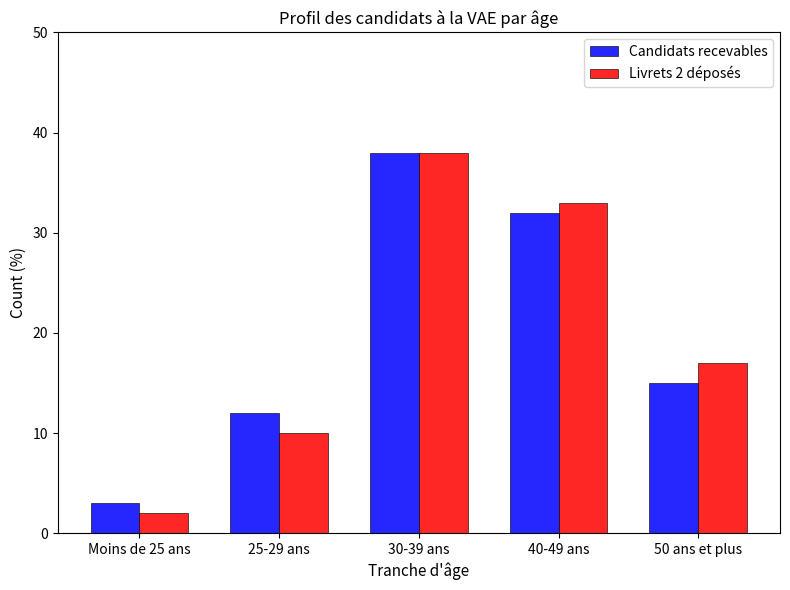

What is the value of the Livrets 2 déposés bar at the 3rd from the left?

38